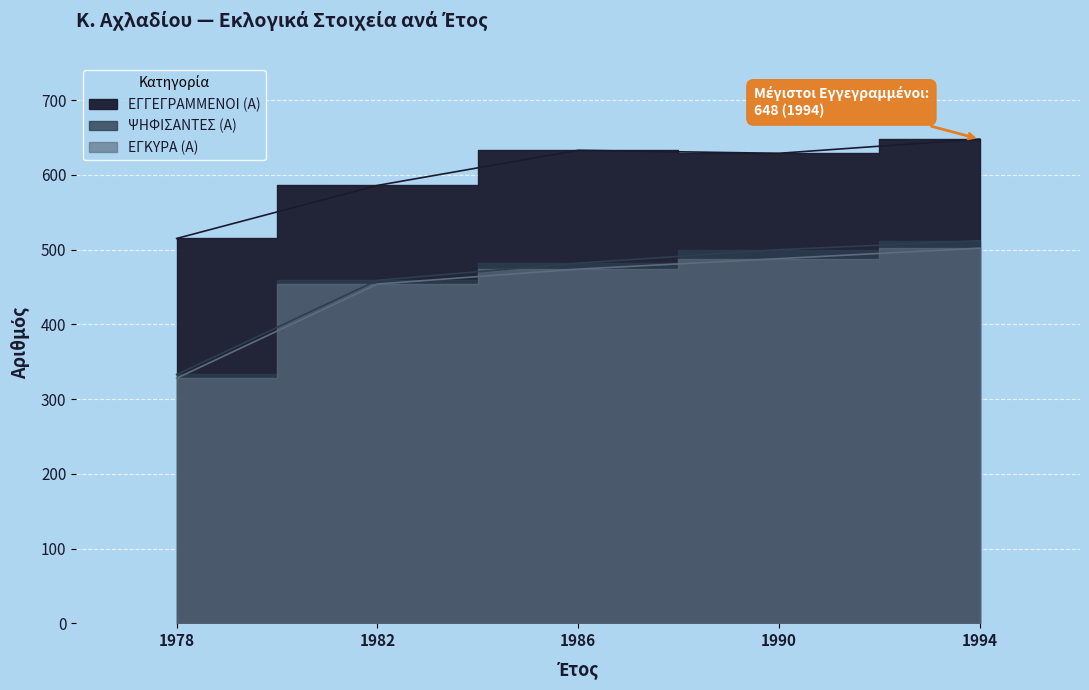

True or false: ΨΗΦΙΣΑΝΤΕΣ (Α) has a value of 162 at 1978.

False